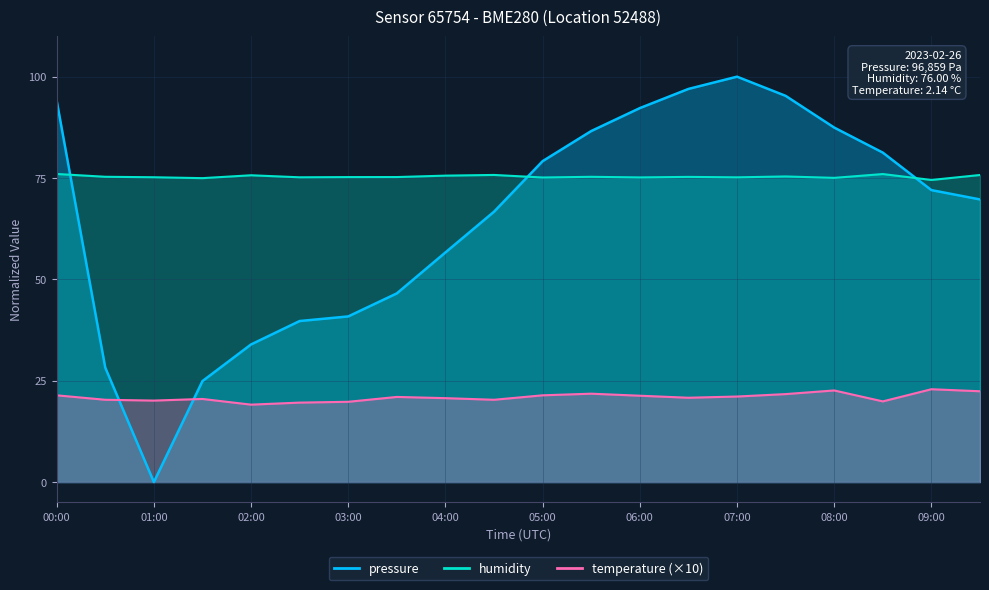

What is the total value across all series at 05:30?

183.7